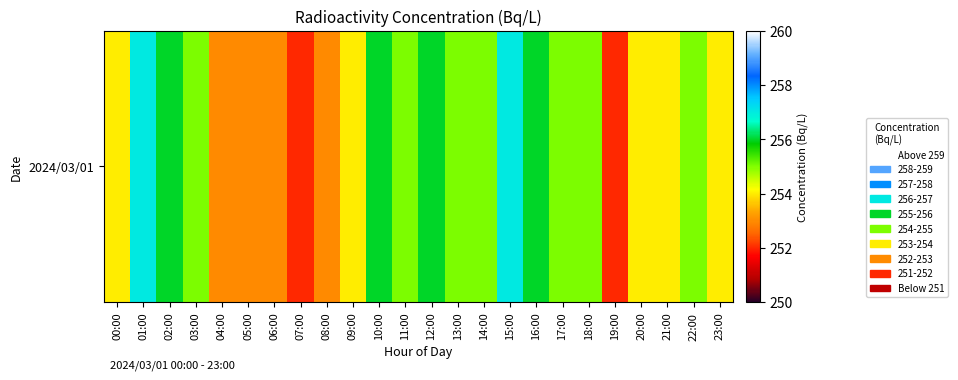

Rank the categories by value from highest to lowest.

01:00, 15:00, 02:00, 10:00, 12:00, 16:00, 03:00, 11:00, 13:00, 14:00, 17:00, 18:00, 22:00, 00:00, 09:00, 20:00, 21:00, 23:00, 04:00, 05:00, 06:00, 08:00, 07:00, 19:00